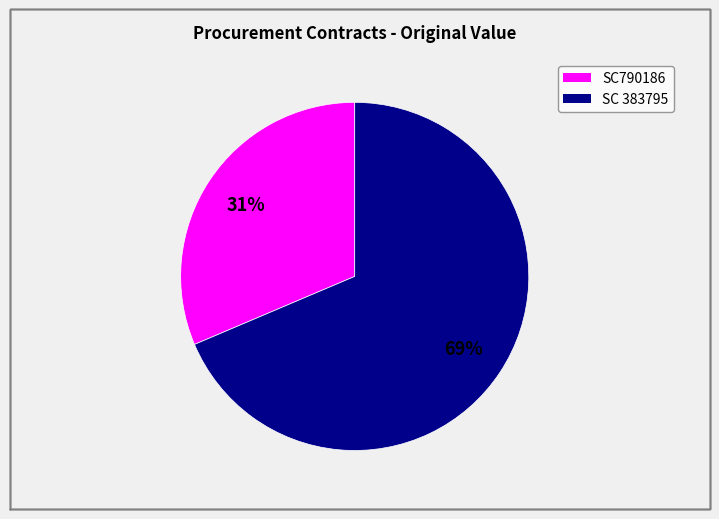

Is it true that SC 383795 is 57% of the pie?

False